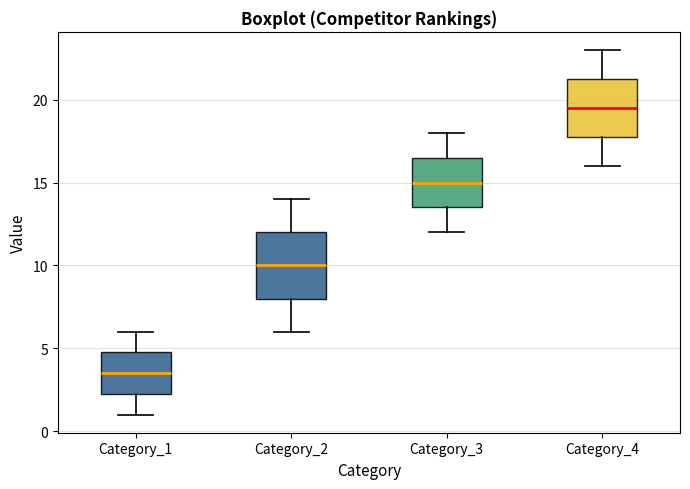

Reading left to right, read every box against the y-axis: the position of its median line, the range the box covers, and the ends of its whiskers. The values are not printed on the chart, so give them approximately, as read against the axis.

Category_1: median 3.5, box 2.5 to 5.0, whiskers 1.0 to 6.0
Category_2: median 10.0, box 8.0 to 12.0, whiskers 6.0 to 14.0
Category_3: median 15.0, box 13.5 to 16.5, whiskers 12.0 to 18.0
Category_4: median 19.5, box 18.0 to 21.5, whiskers 16.0 to 23.0